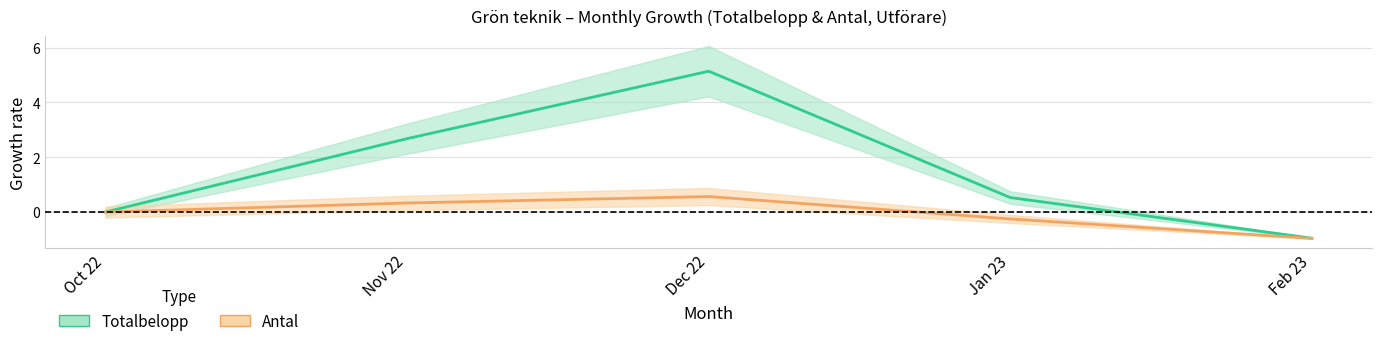

Is the value of Totalbelopp (growth rate) at Dec 22 greater than the value of Antal (growth rate) at Nov 22?

Yes